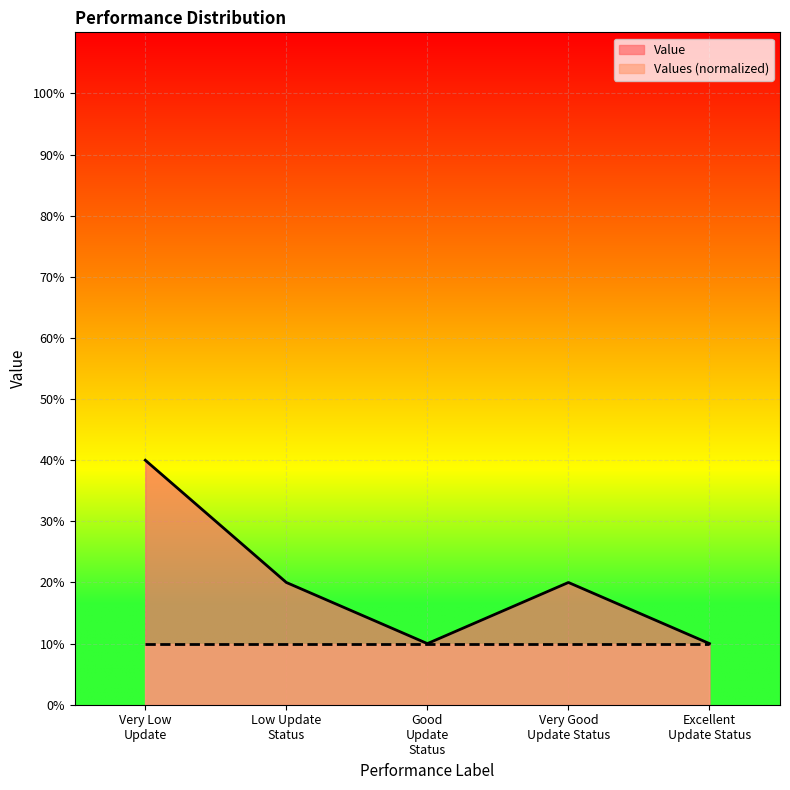

What is the difference between the maximum and minimum values?

0.3